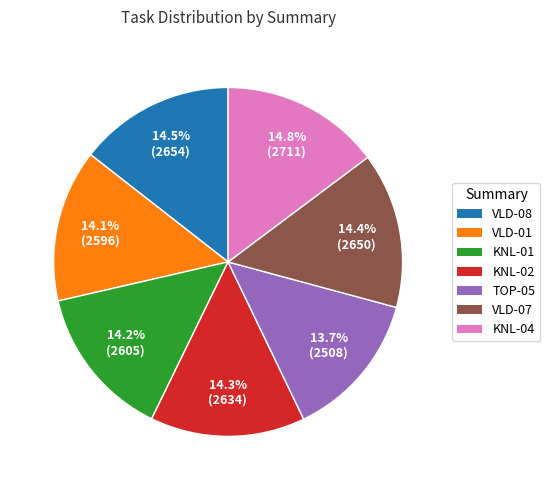

Count the number of slices in the pie.

7